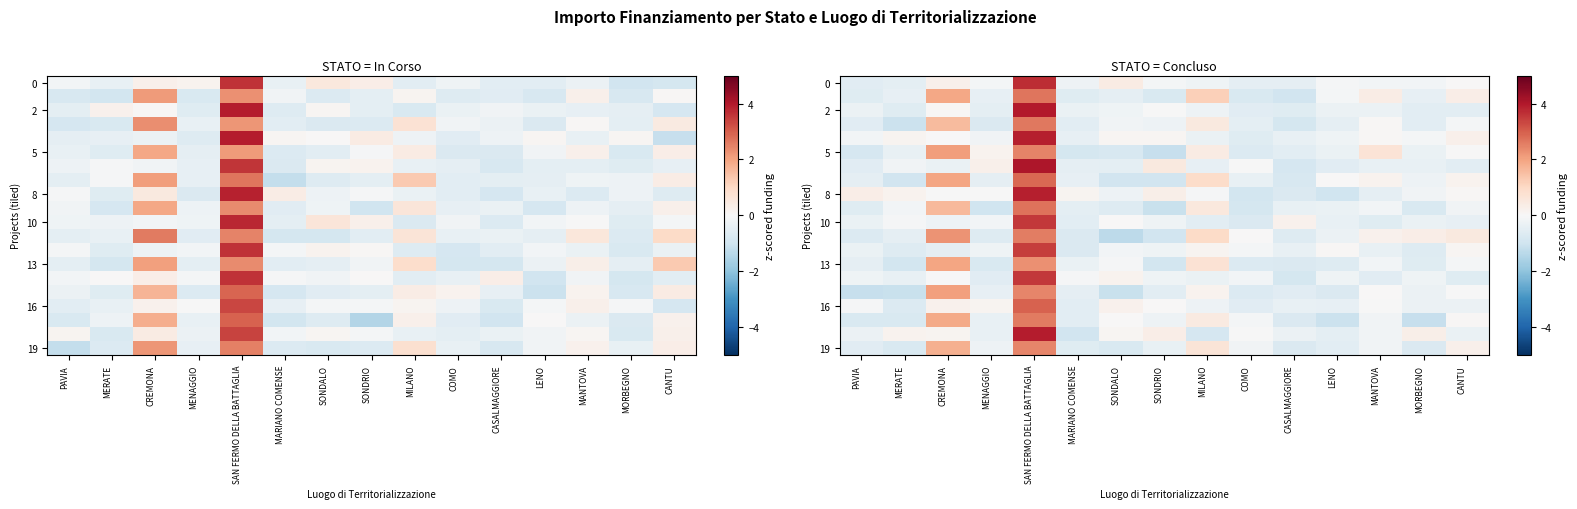

Where is 2 nearest to the value 1?

CREMONA